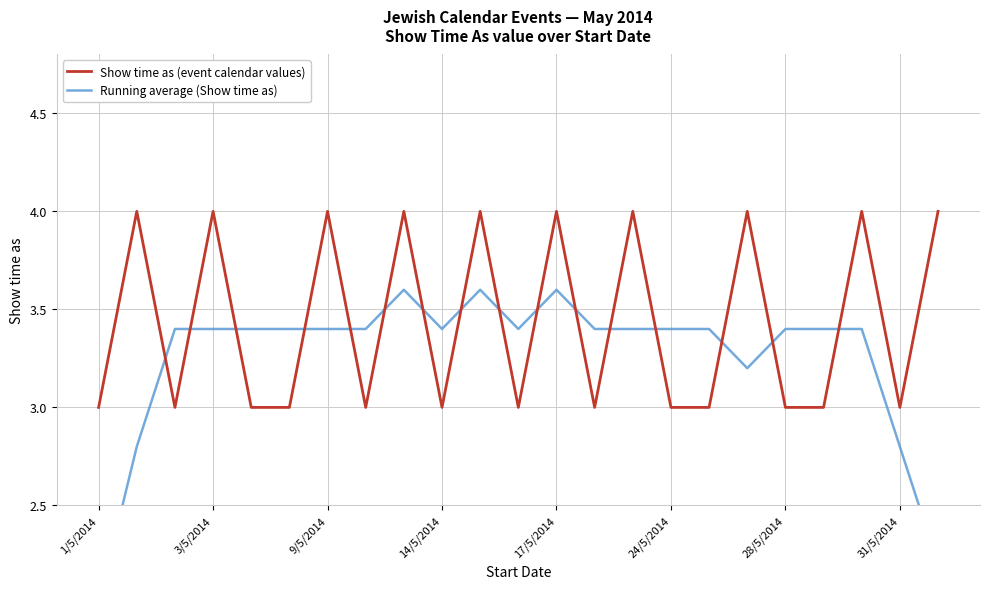

List the series in order of their overall mean, lowest first.

Running average (Show time as), Show time as (event calendar values)